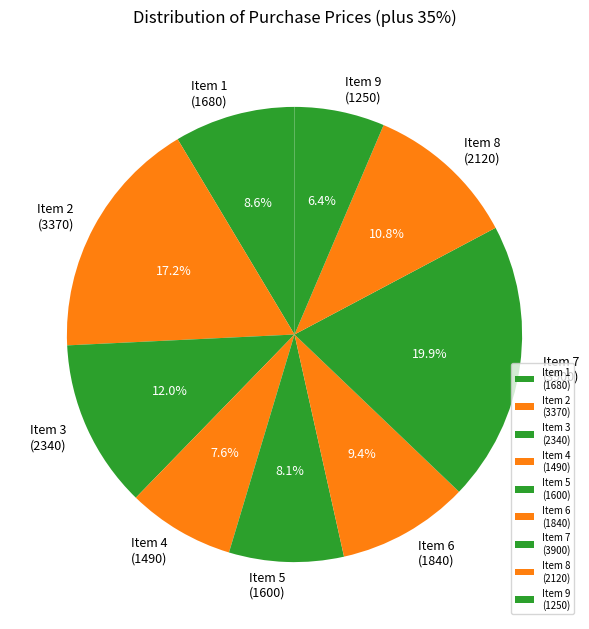

How many segments does this pie chart have?

9